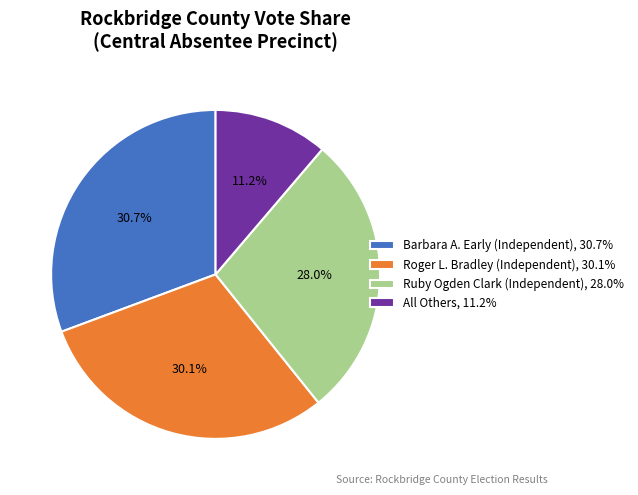

Which slice is the smallest?

All Others